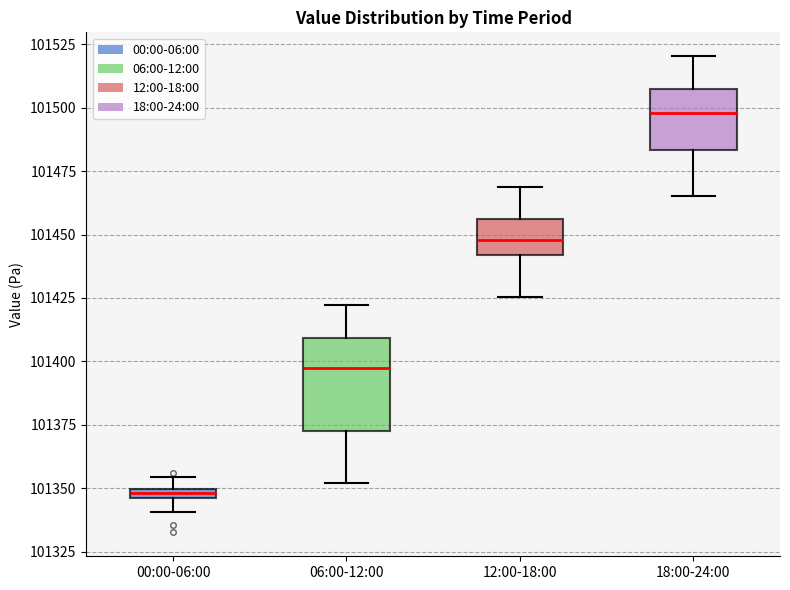

Comparing the boxes themselves (not the whiskers), which one is the tallest?

06:00-12:00